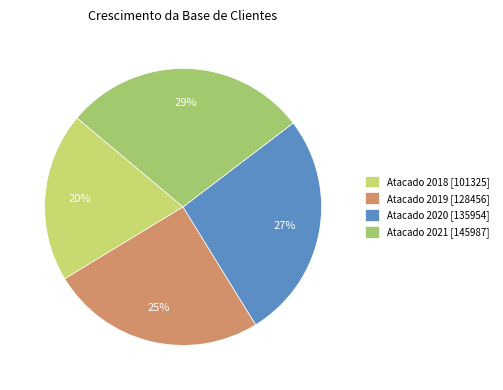

Which has a higher value, Atacado 2020 [135954] or Atacado 2019 [128456]?

Atacado 2020 [135954]